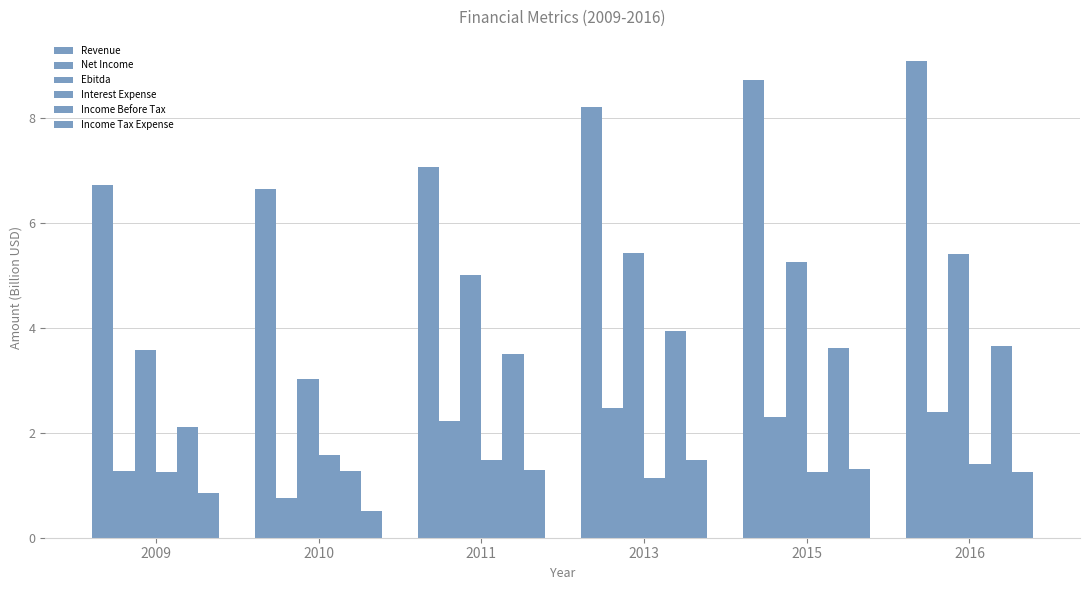

How many series are shown in this chart?

6